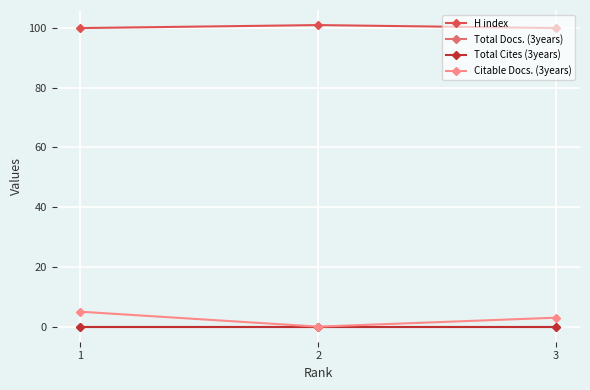

Is this an area chart (filled region under the line)?

No